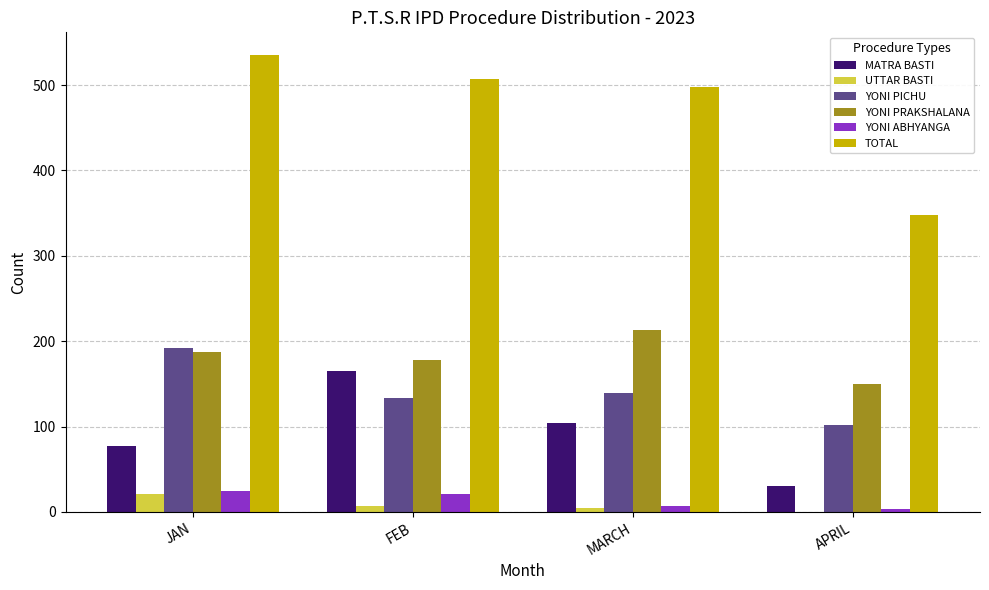

What is the total value across all series at FEB?

1012